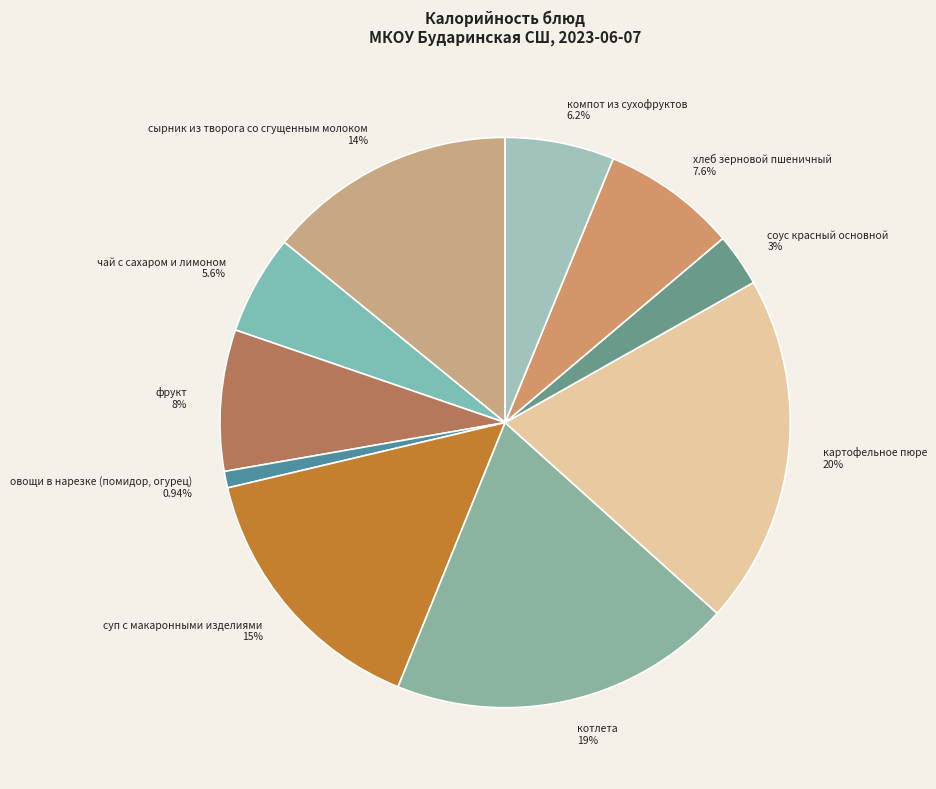

The компот из сухофруктов slice represents 6% of the pie. True or false?

True